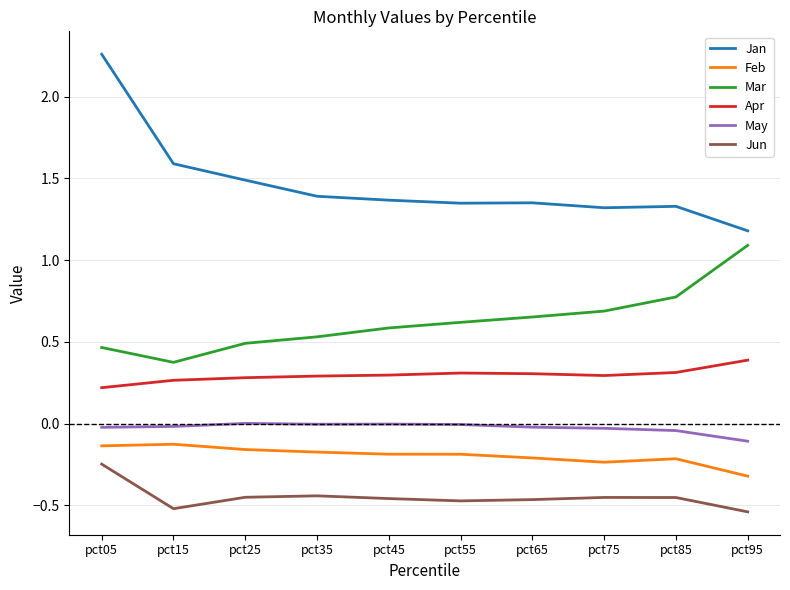

At pct35, list the series in order from smallest to largest.

Jun, Feb, May, Apr, Mar, Jan